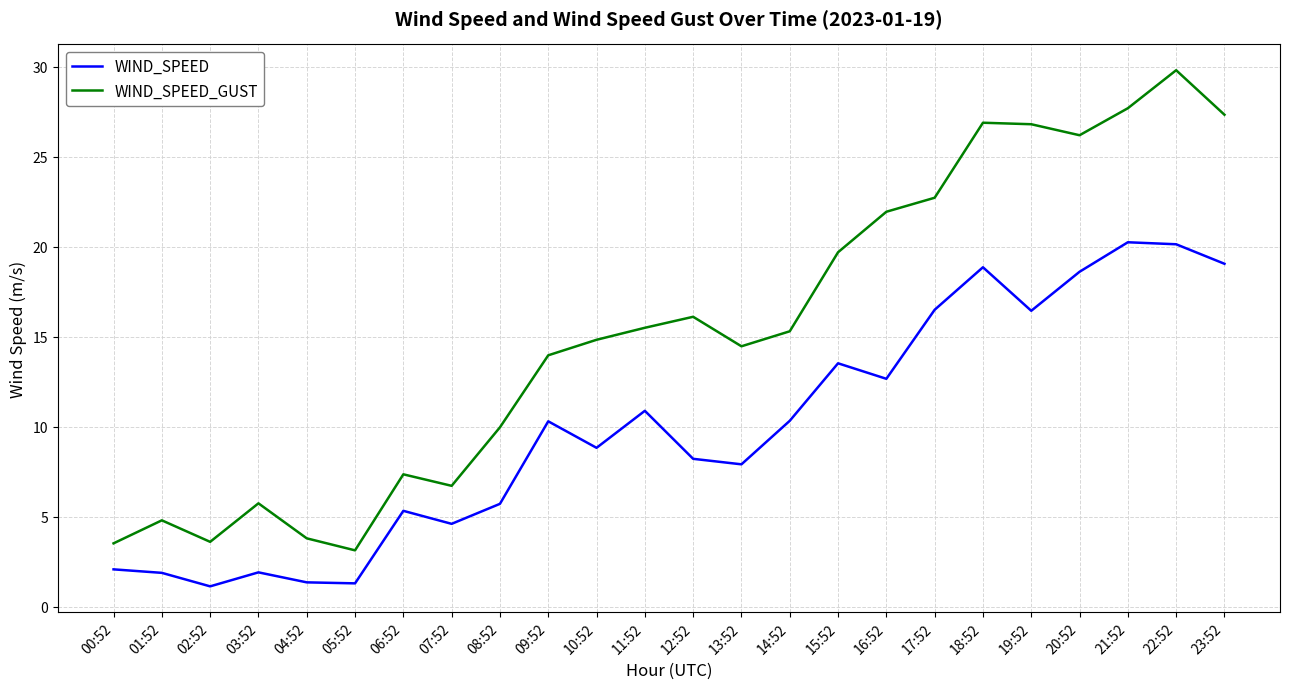

How many lines are shown in the chart?

2